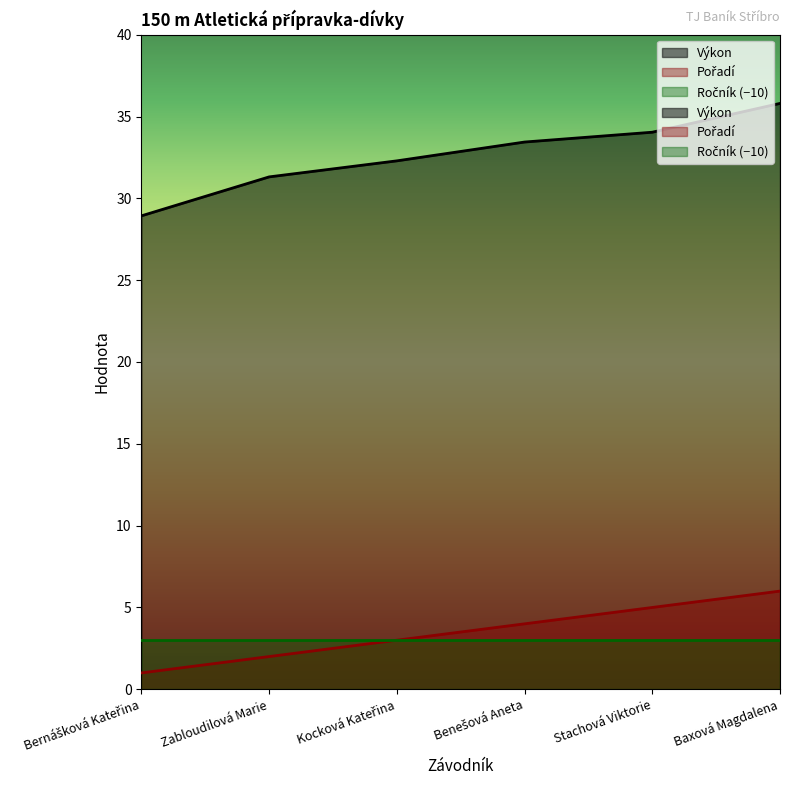

What is the greatest value displayed?

35.8